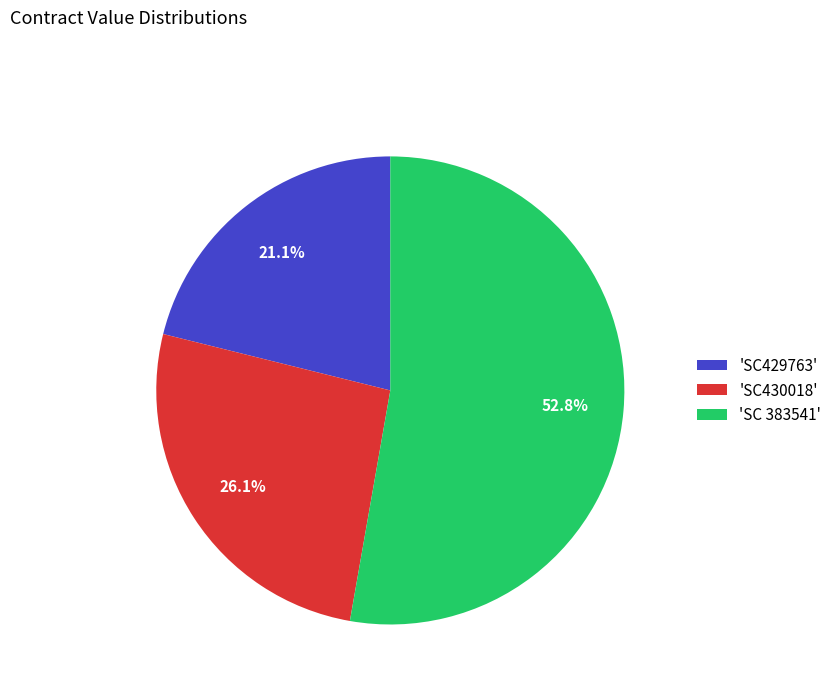

Rank the categories by value from lowest to highest.

'SC429763', 'SC430018', 'SC 383541'